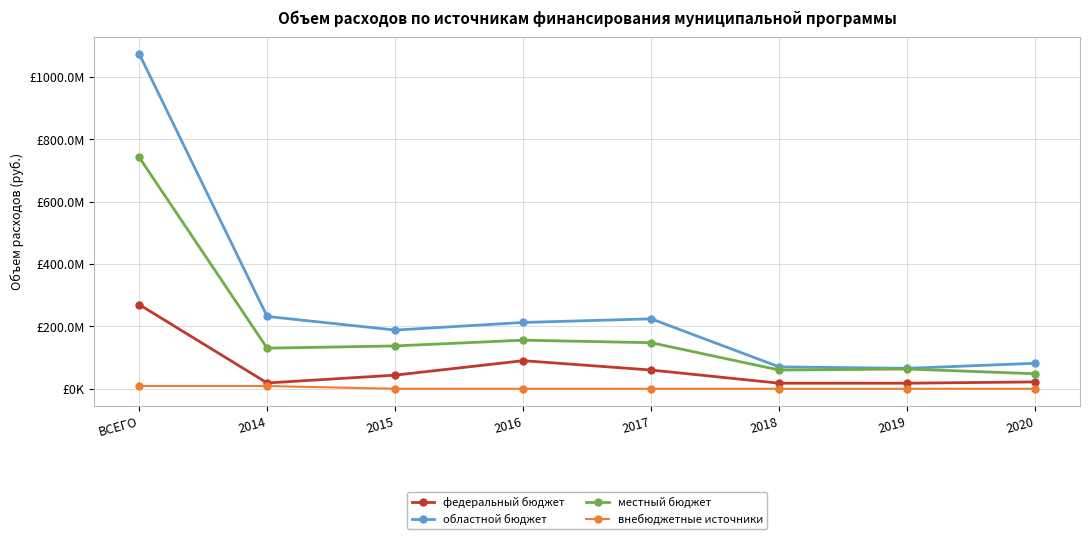

What is the label of the 2nd point from the left?

2014